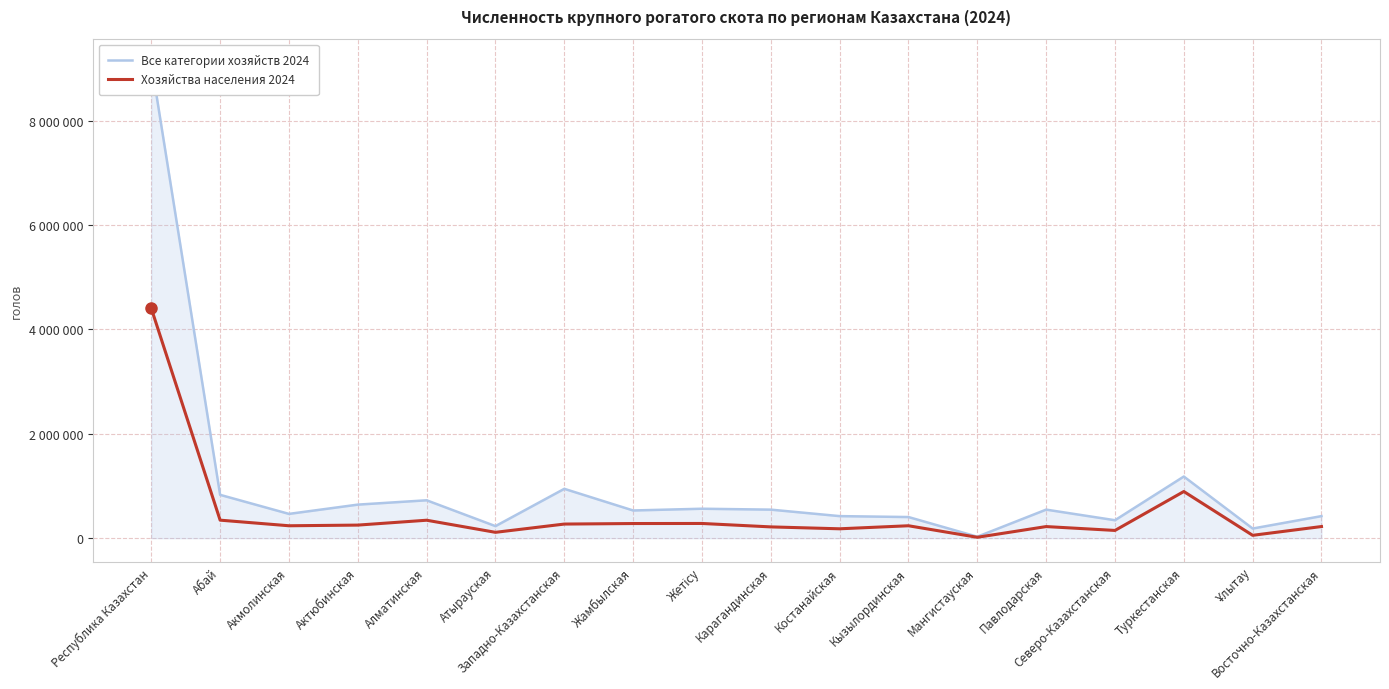

What is the value of the Хозяйства населения 2024 point at the 16th from the left?

894131